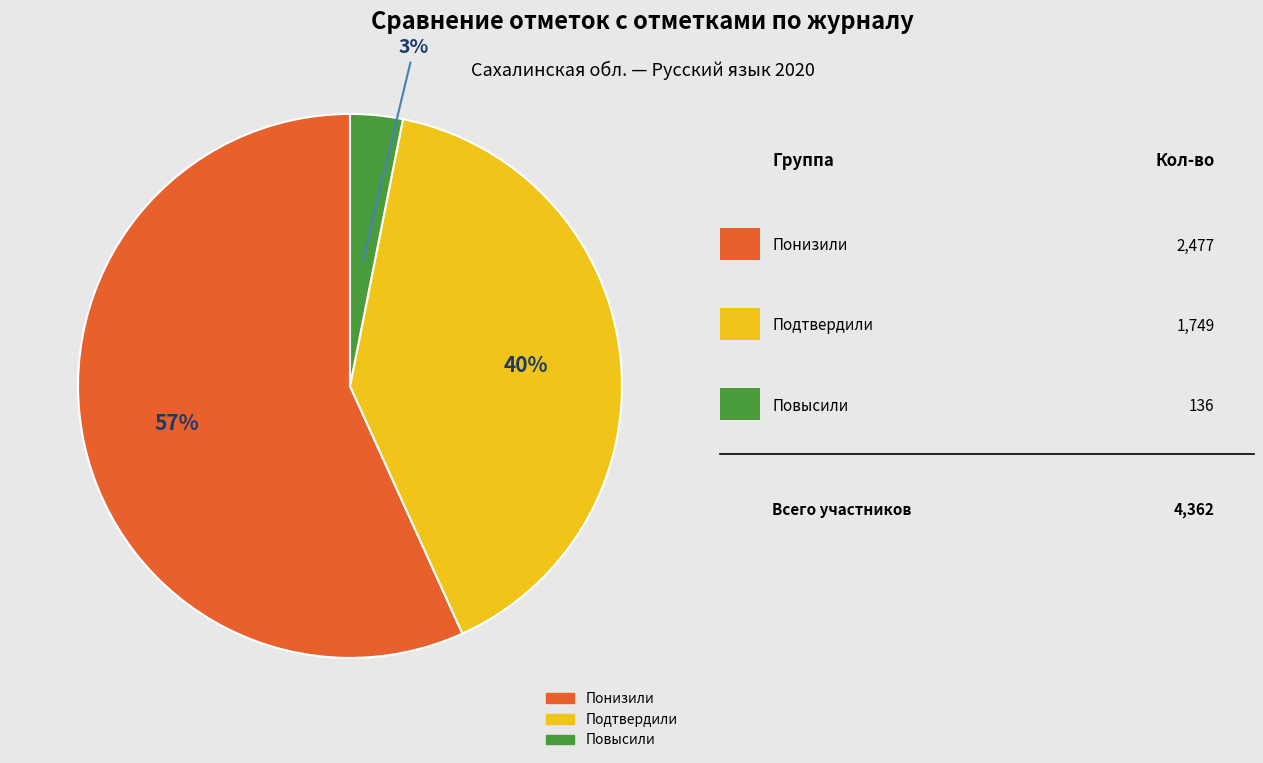

How many segments does this pie chart have?

3